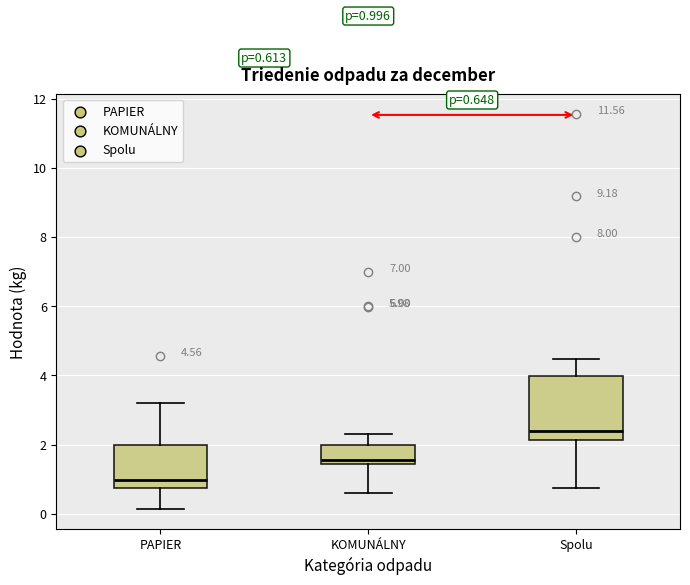

Which box is the tallest, from its lower edge to its upper edge?

Spolu